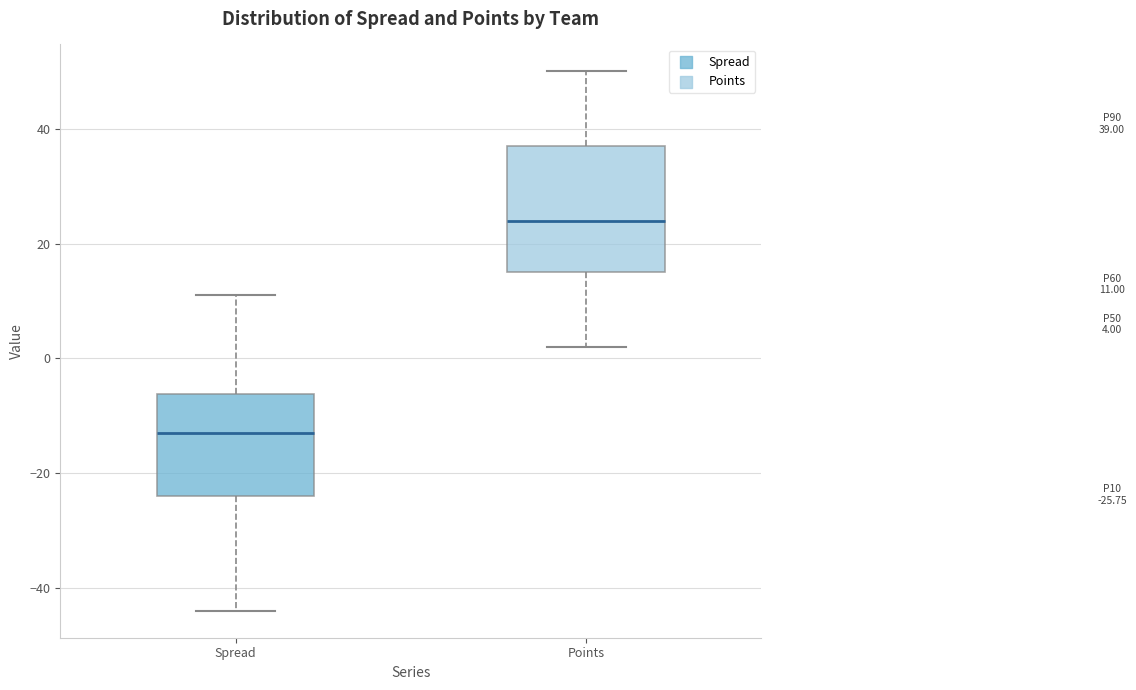

Which box has the lowest median line?

Spread